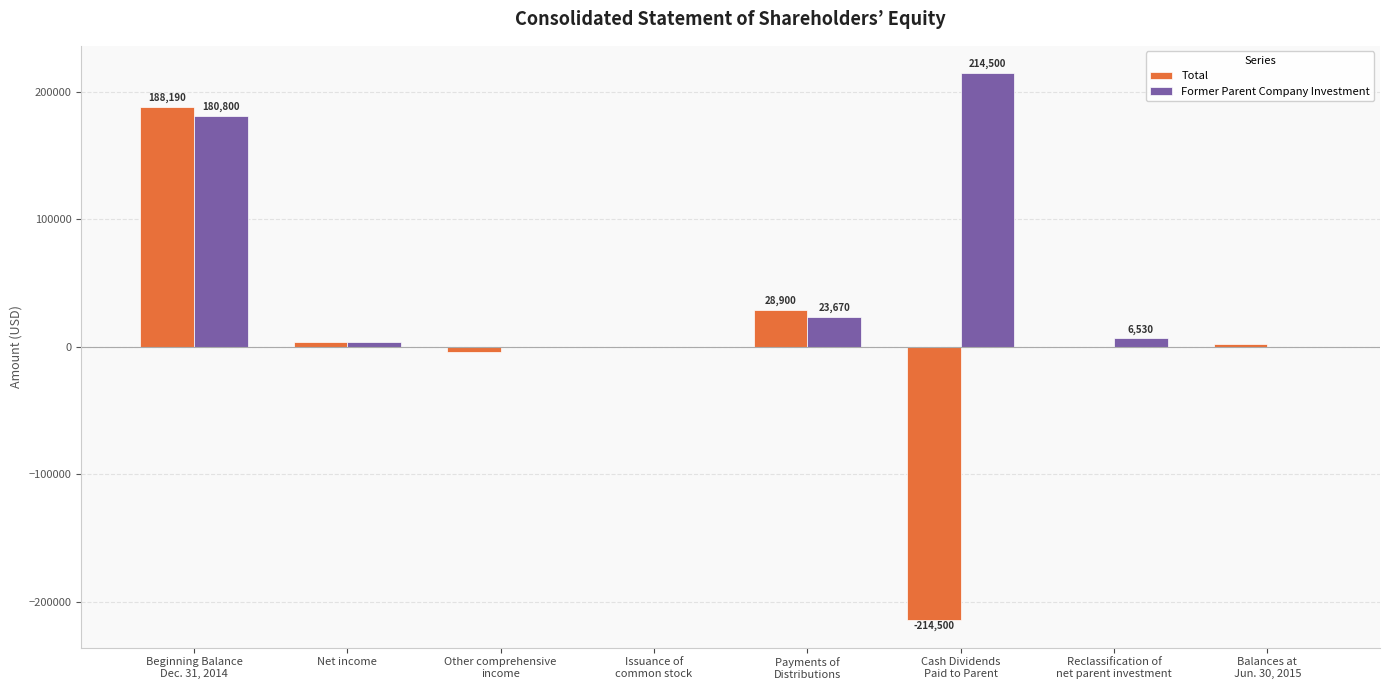

Is it true that Total equals -4270 at Other comprehensive
income?

True